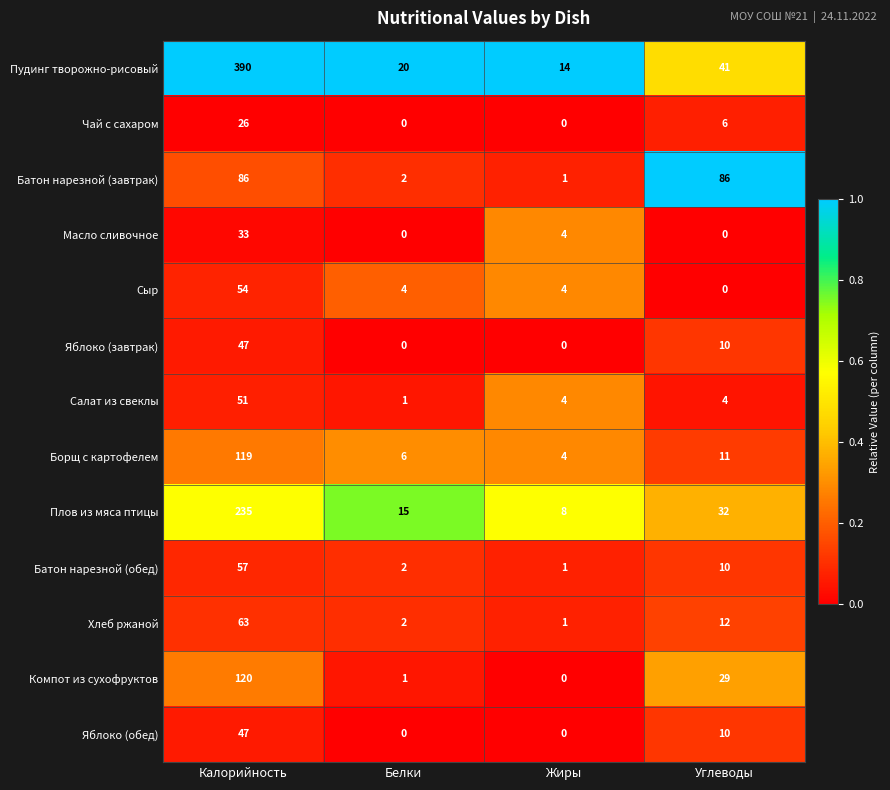

Which series has the largest total across all categories?

Пудинг творожно-рисовый